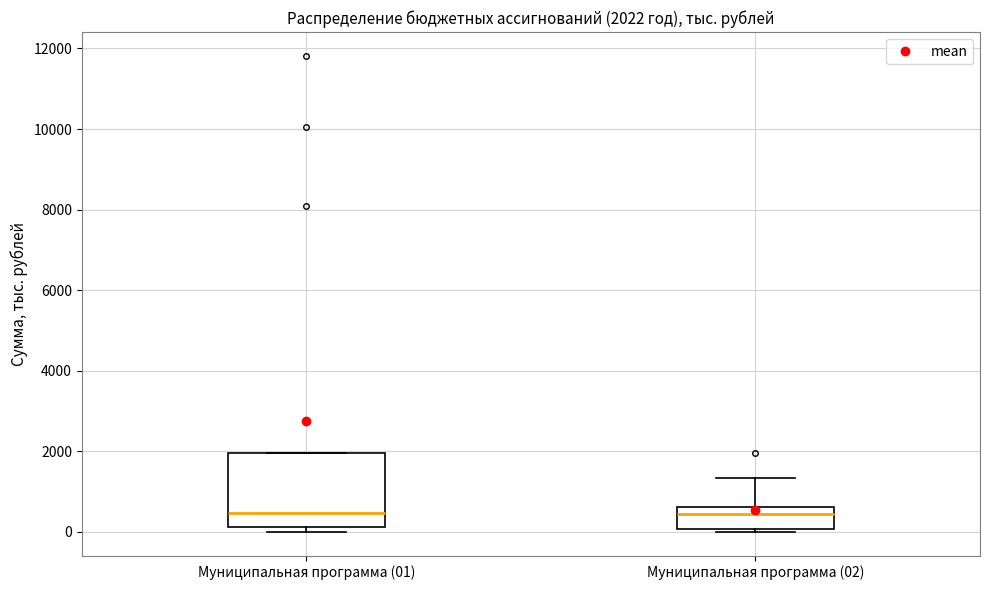

Comparing the boxes themselves (not the whiskers), which one is the tallest?

Муниципальная программа (01)